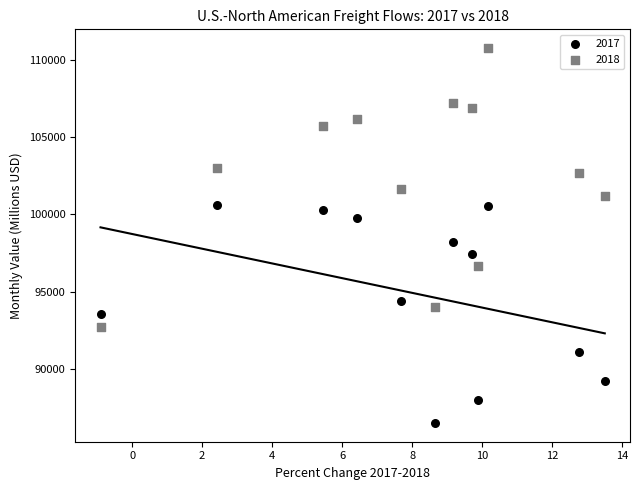

Which series contains the highest Y value?

2018